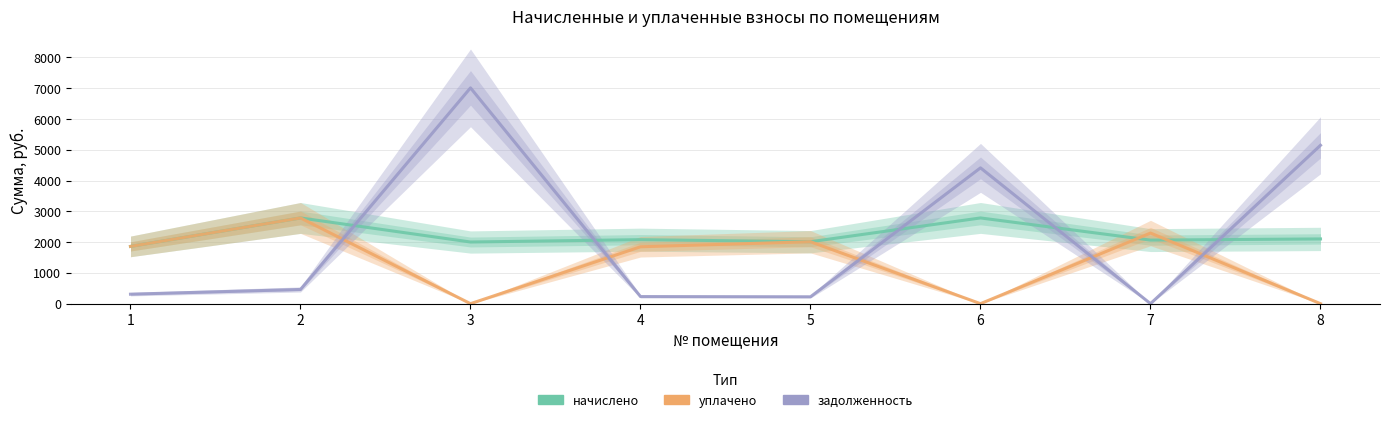

Reading right to left, extract all data points from this chart.

начислено: 8=2103.6	7=2065.4	6=2785.7	5=2012.9	4=2079.7	3=2003.4	2=2785.7	1=1860.3
уплачено: 8=0.0	7=2294.9	6=0.0	5=2012.5	4=1848.6	3=0.0	2=2785.7	1=1860.3
задолженность: 8=5146.2	7=0.0	6=4412.7	5=223.7	4=231.1	3=7011.6	2=461.8	1=308.4